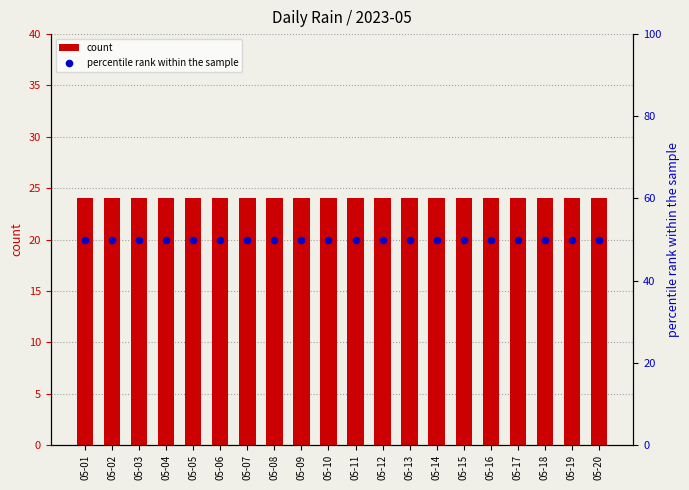

Which series has the largest total across all categories?

percentile rank within the sample